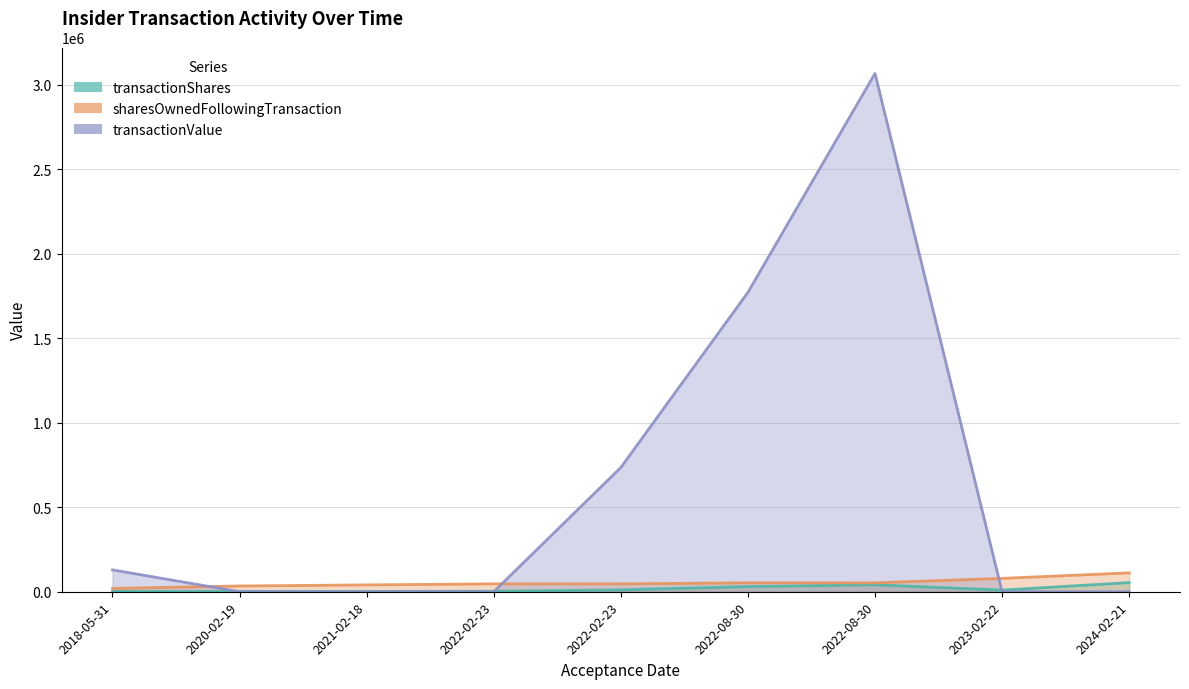

Reading left to right, transcribe all the data shown in this chart.

transactionShares: 1992	1300	1800	3069	11054	30727	40967	9811	54090
sharesOwnedFollowingTransaction: 19619	34146	40615	46722	46722	52772	52772	79245	111796
transactionValue: 129536	0	0	0	735387	1772016	3067575	0	0